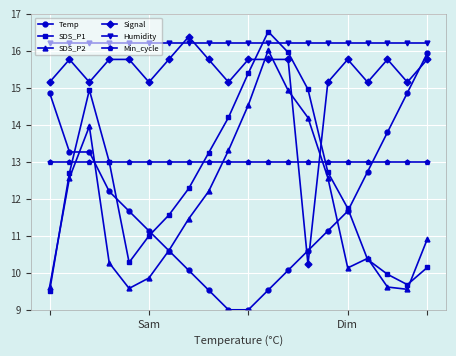

Which series has the largest total across all categories?

Humidity